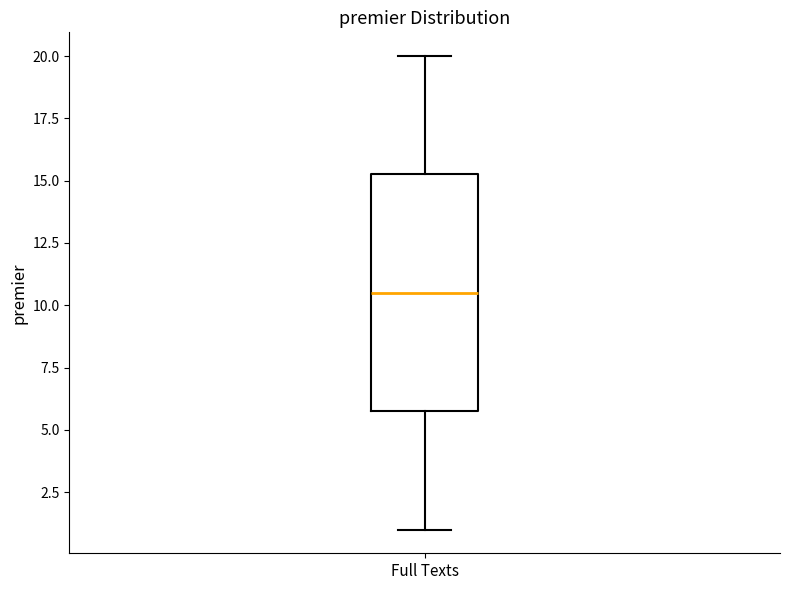

Transcribe this box plot: give where the median line is, the range the box spans, and where the two whiskers end, as read against the y-axis. The values are not printed on the chart, so give them approximately, as read against the axis.

median 10.5, box 6.0 to 15.5, whiskers 1.0 to 20.0